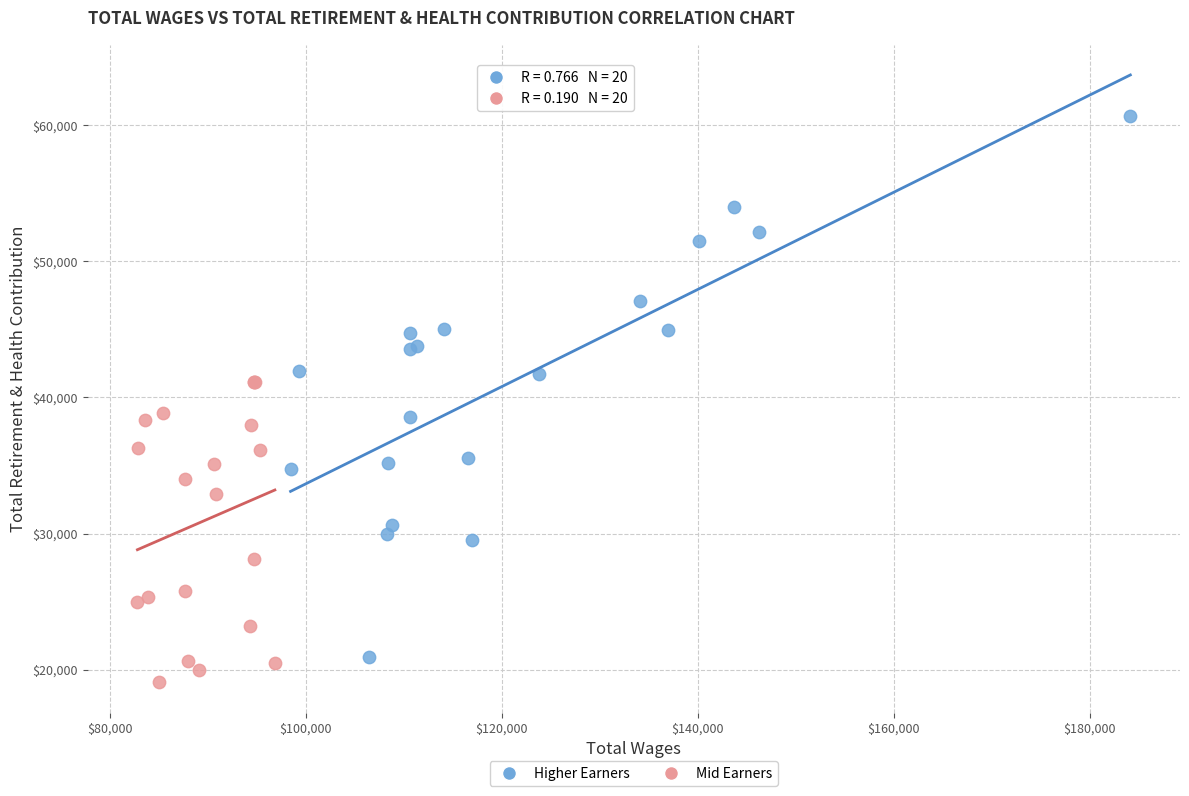

Which series contains the highest Y value?

Higher Earners